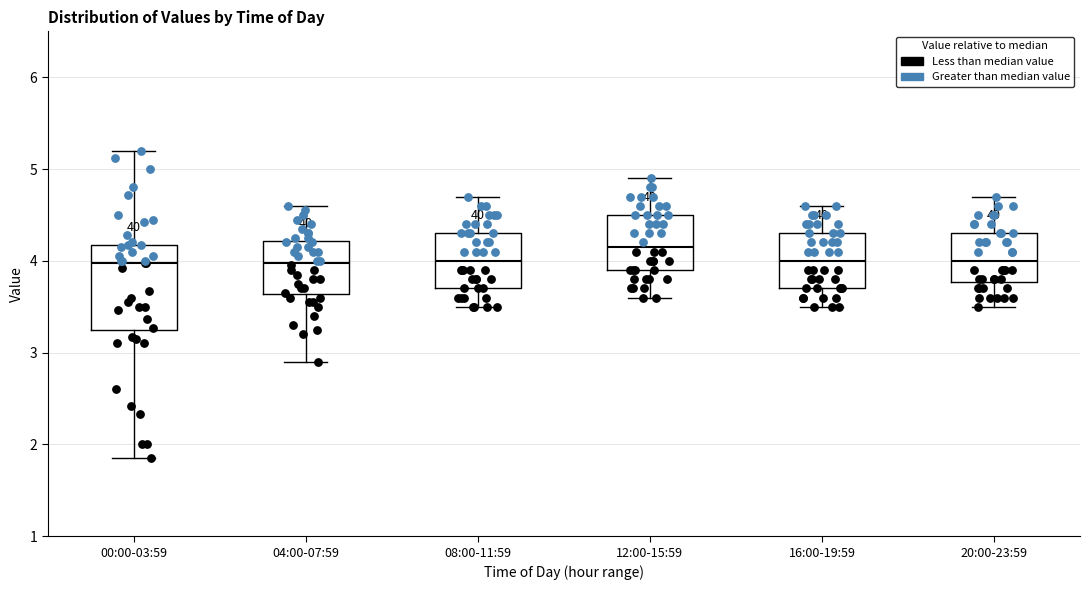

Where is the upper edge of the box for 16:00-19:59 on the y-axis? The values are not printed on the chart, so give them approximately, as read against the axis.

4.3